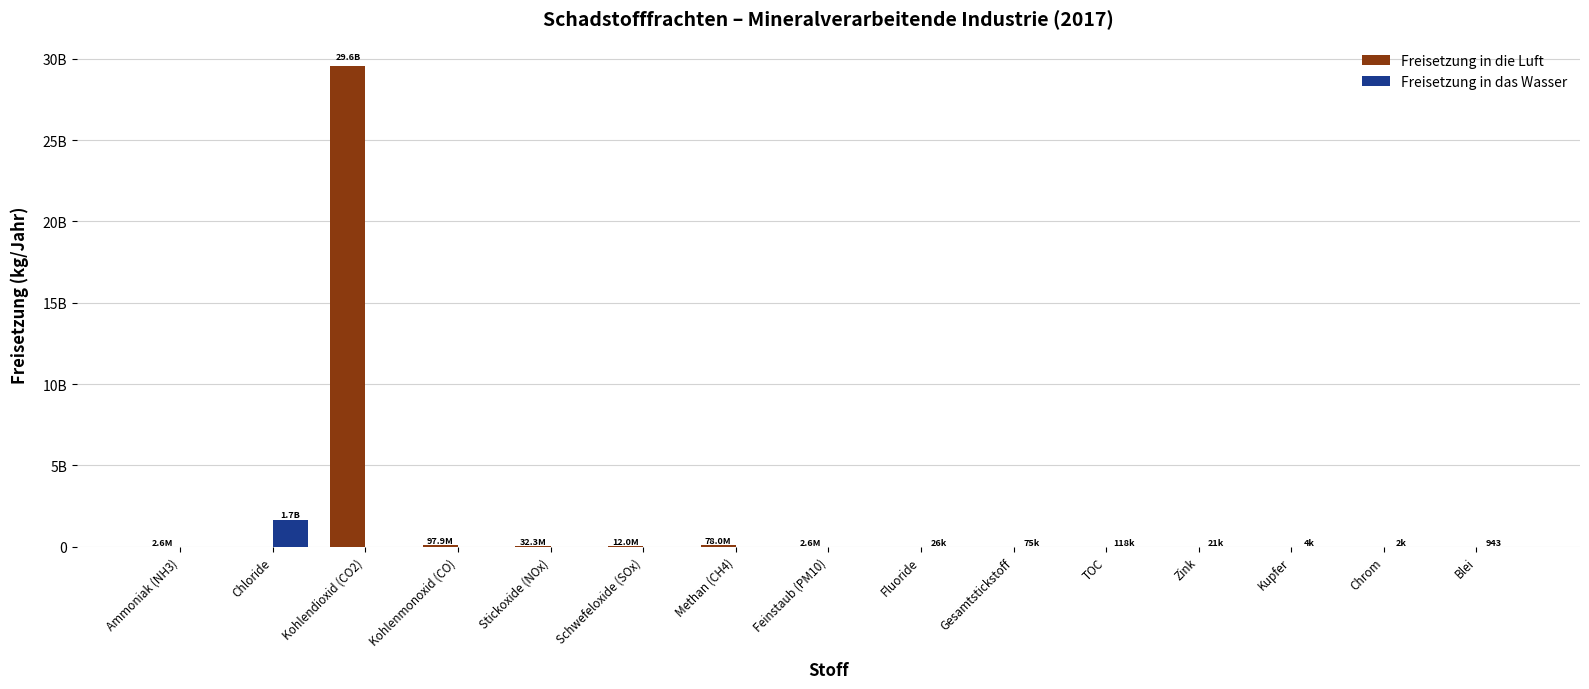

What is the difference between the maximum and minimum values in the Freisetzung in das Wasser series?

1662840000